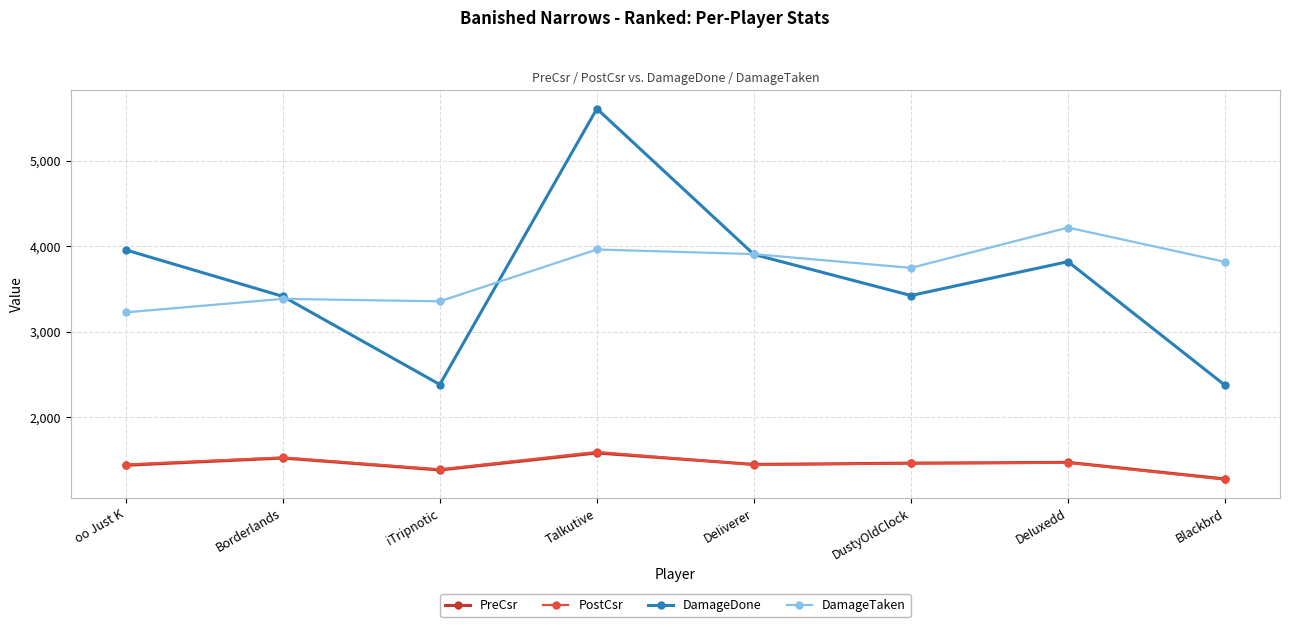

Which series changed the most between oo Just K and Talkutive?

DamageDone